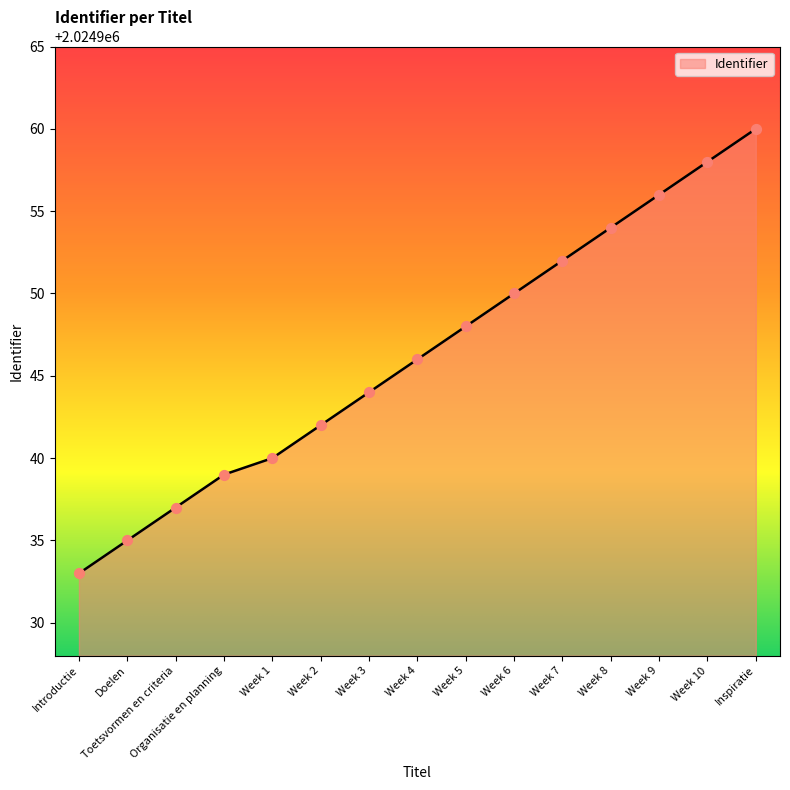

Approximately how many times larger is the value at Week 7 compared to Organisatie en planning?

1.0